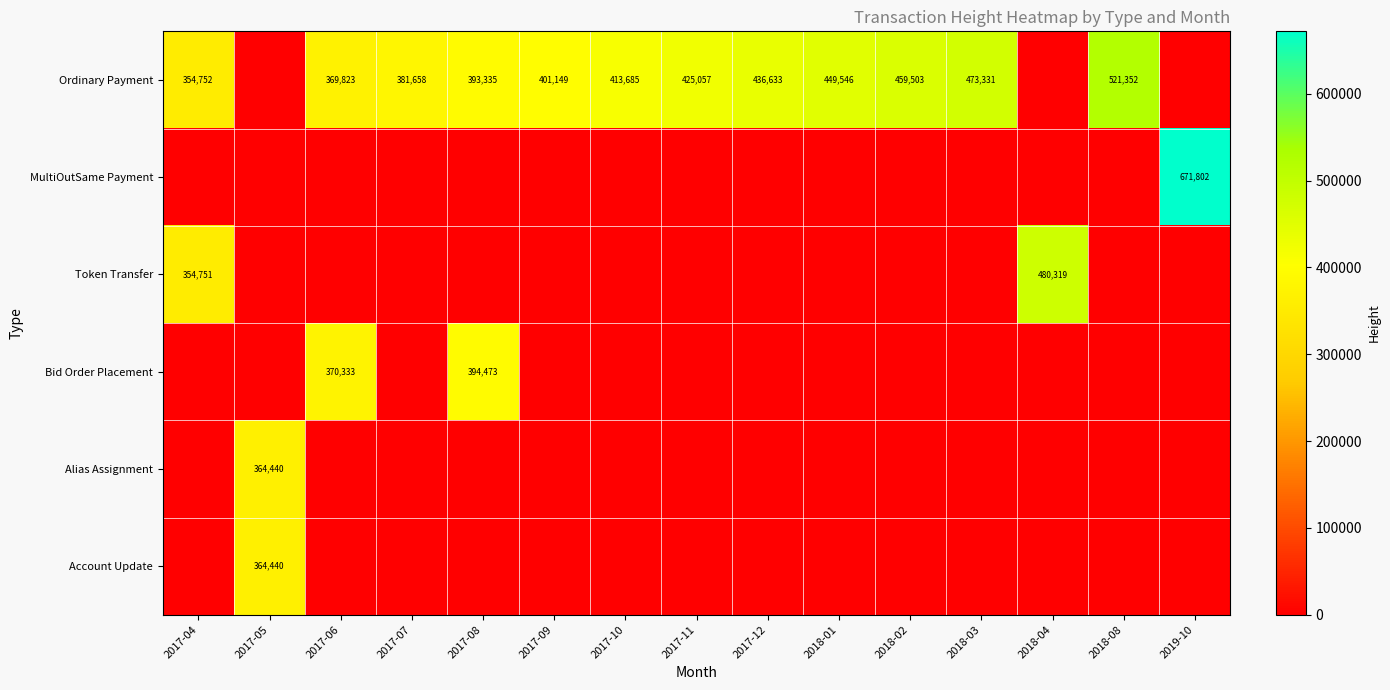

The Ordinary Payment series shows 449546 at 2018-01. True or false?

True